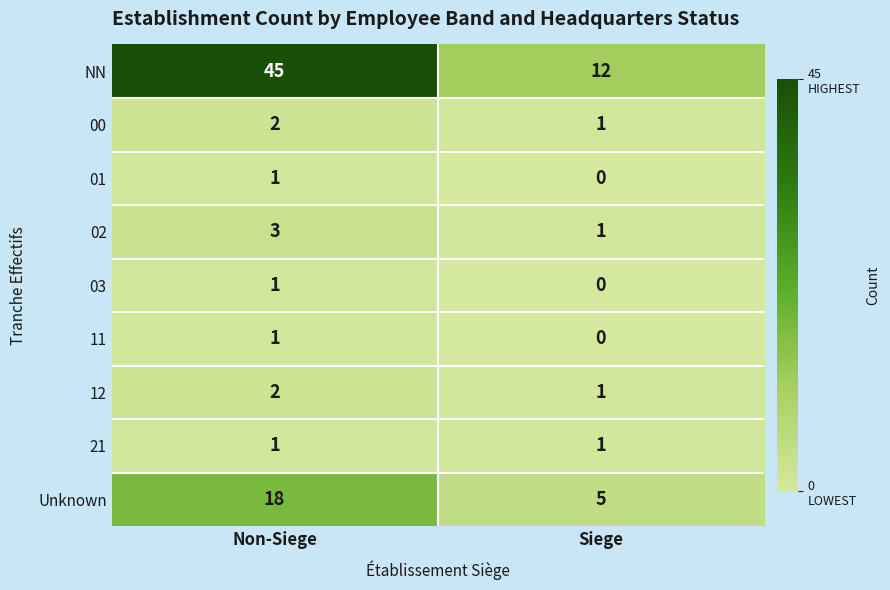

Is it true that 11 equals 1 at Non-Siege?

True